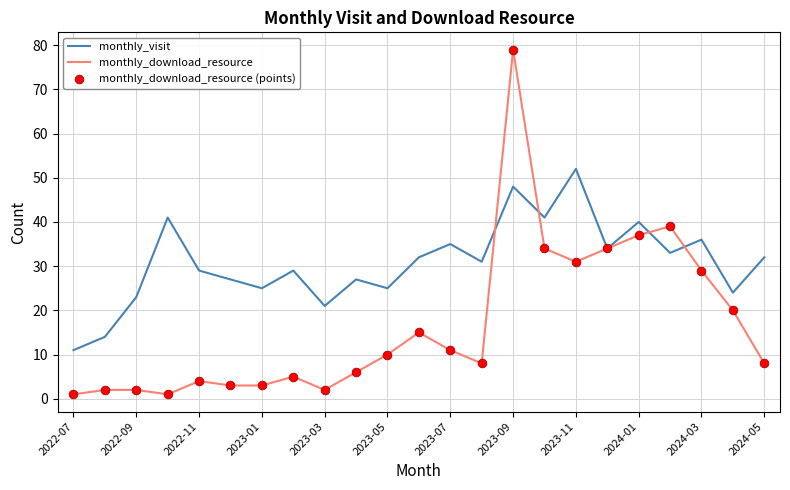

Which series has the largest total across all categories?

monthly_visit